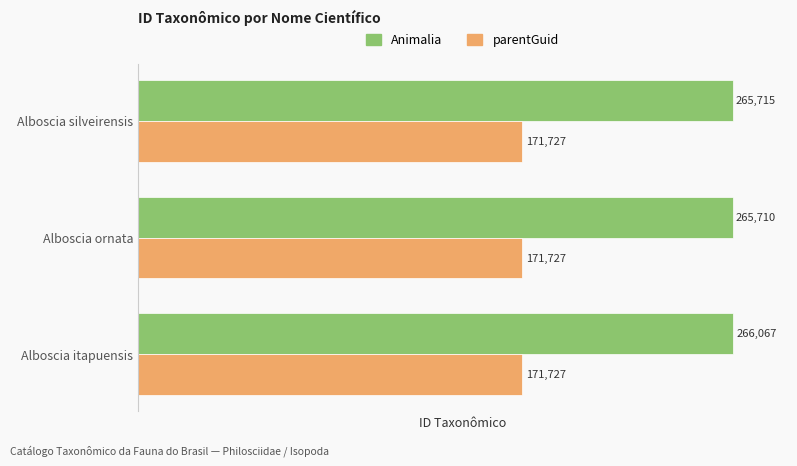

At how many categories does at least one series exceed 262318?

3